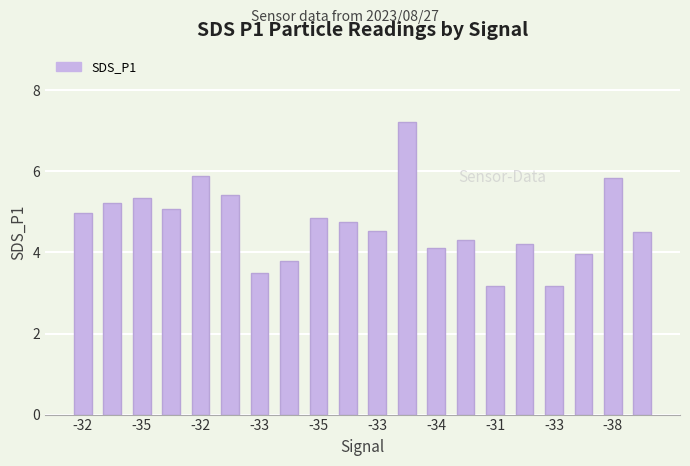

What is the value of the 17th bar from the left?

3.2